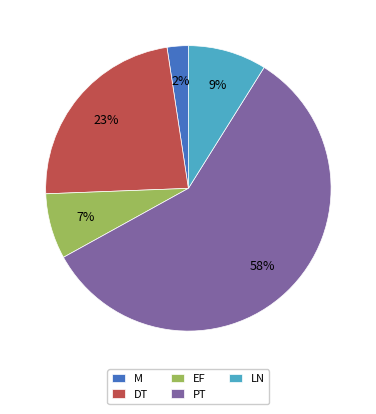

Count the number of slices in the pie.

5